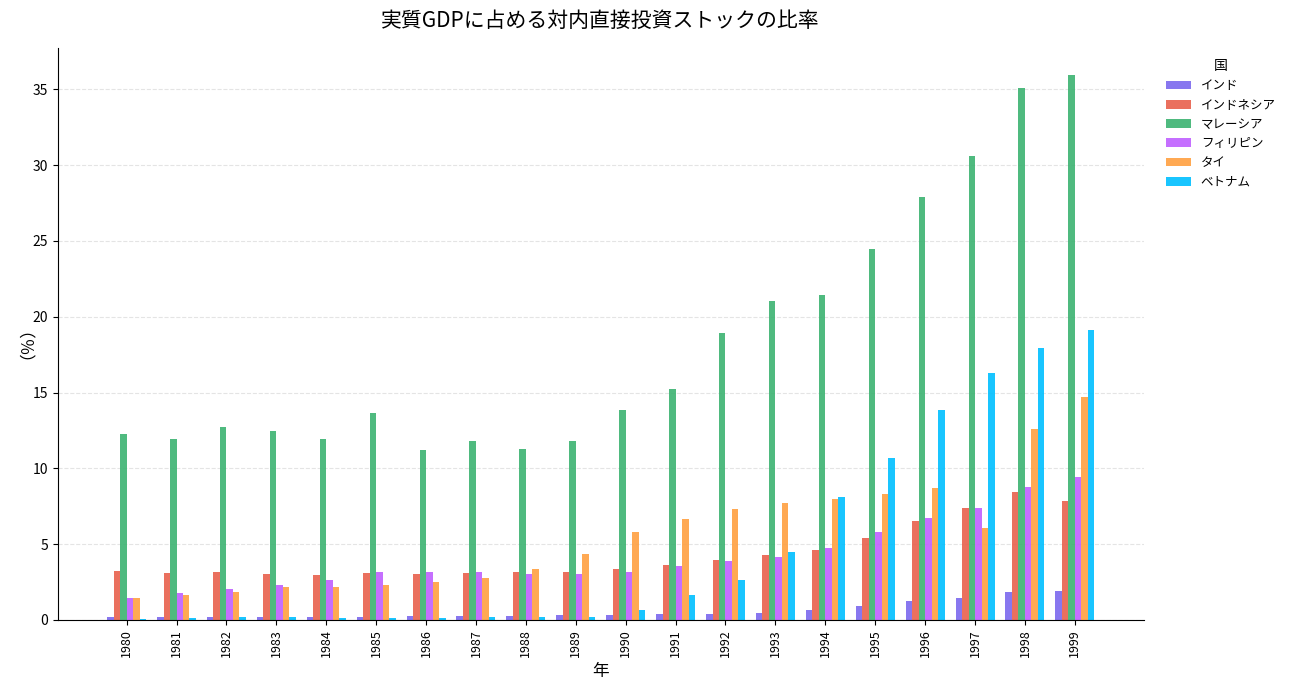

Which series has the largest total across all categories?

マレーシア